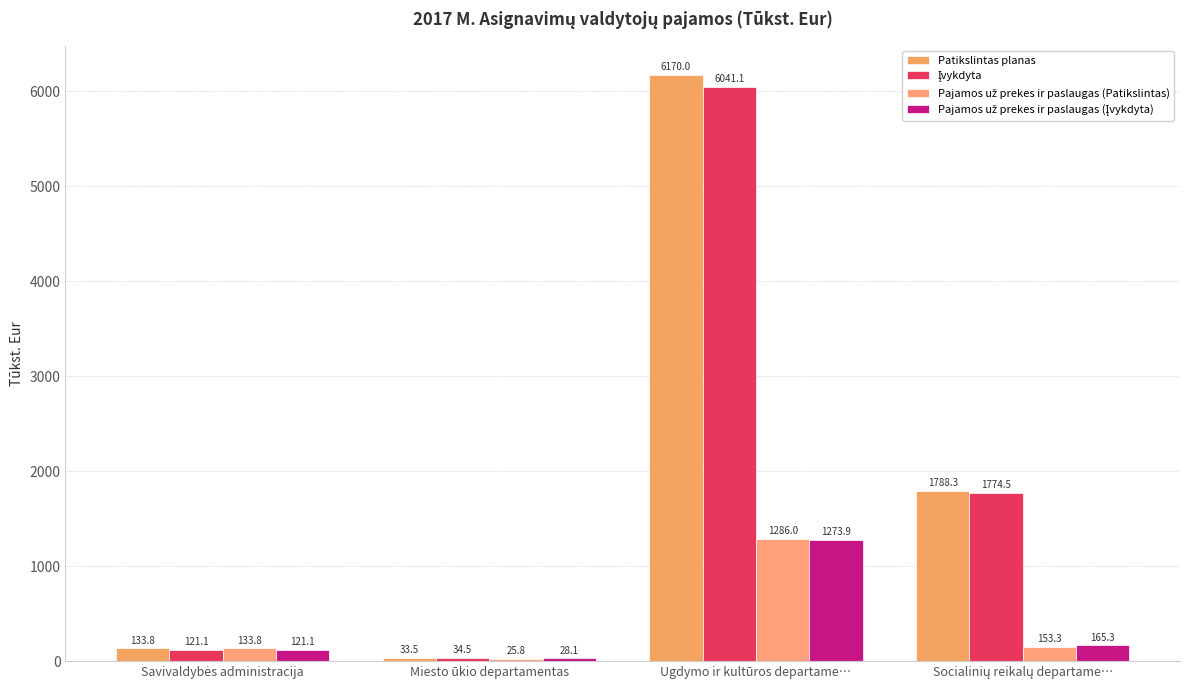

True or false: Įvykdyta has a value of 1774.5 at Socialinių reikalų departame….

True